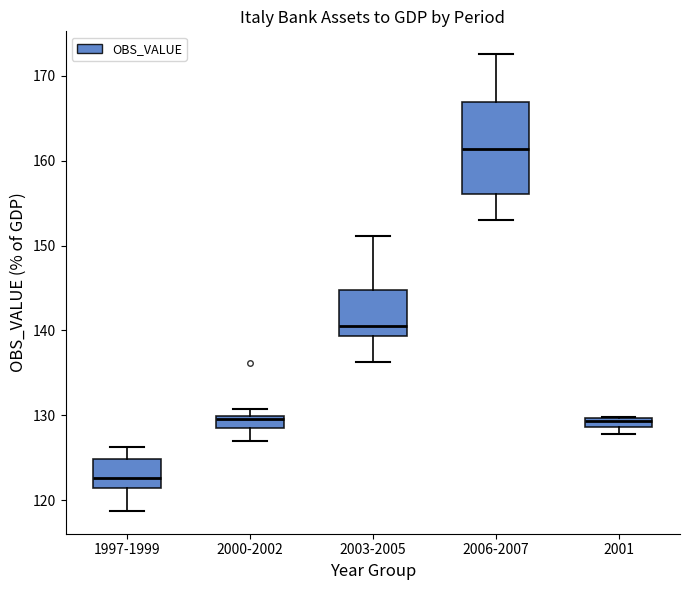

Where is the upper edge of the box for 2001 on the y-axis? The values are not printed on the chart, so give them approximately, as read against the axis.

130